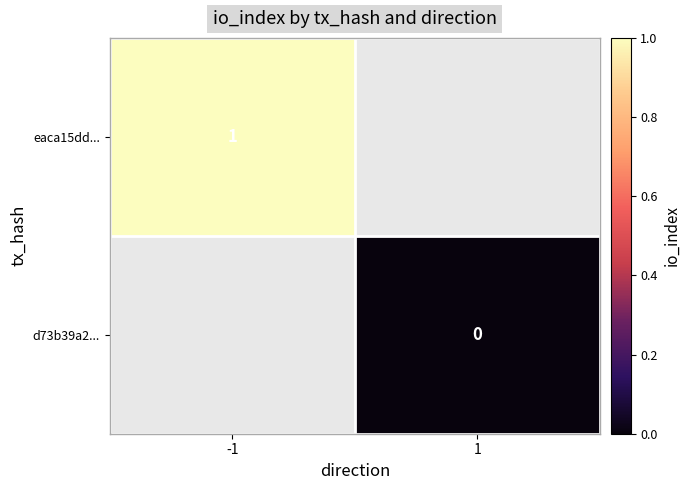

The eaca15dd... series shows 1 at -1. True or false?

True